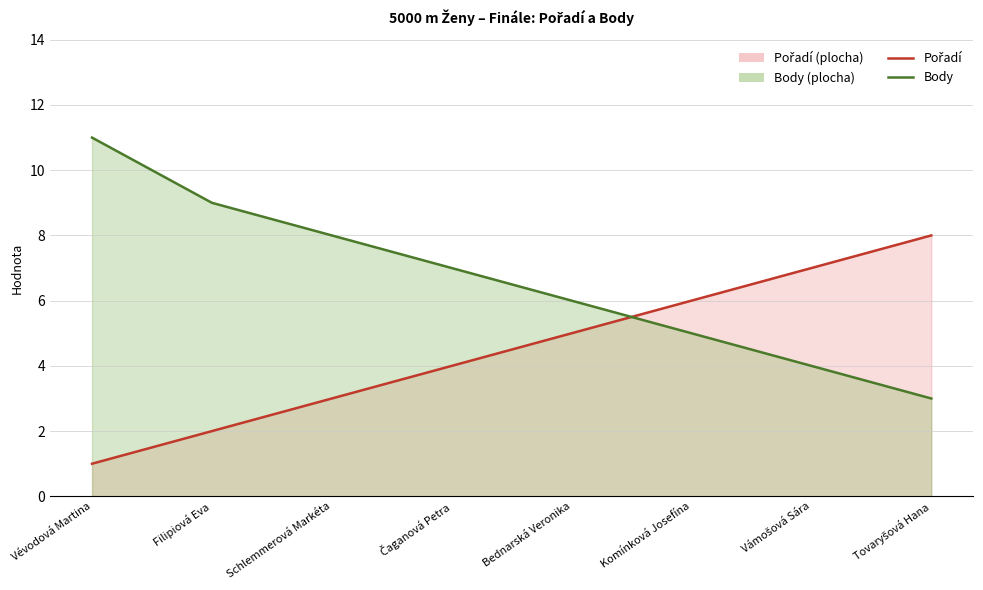

True or false: Body has more than 0 interior local peaks.

False